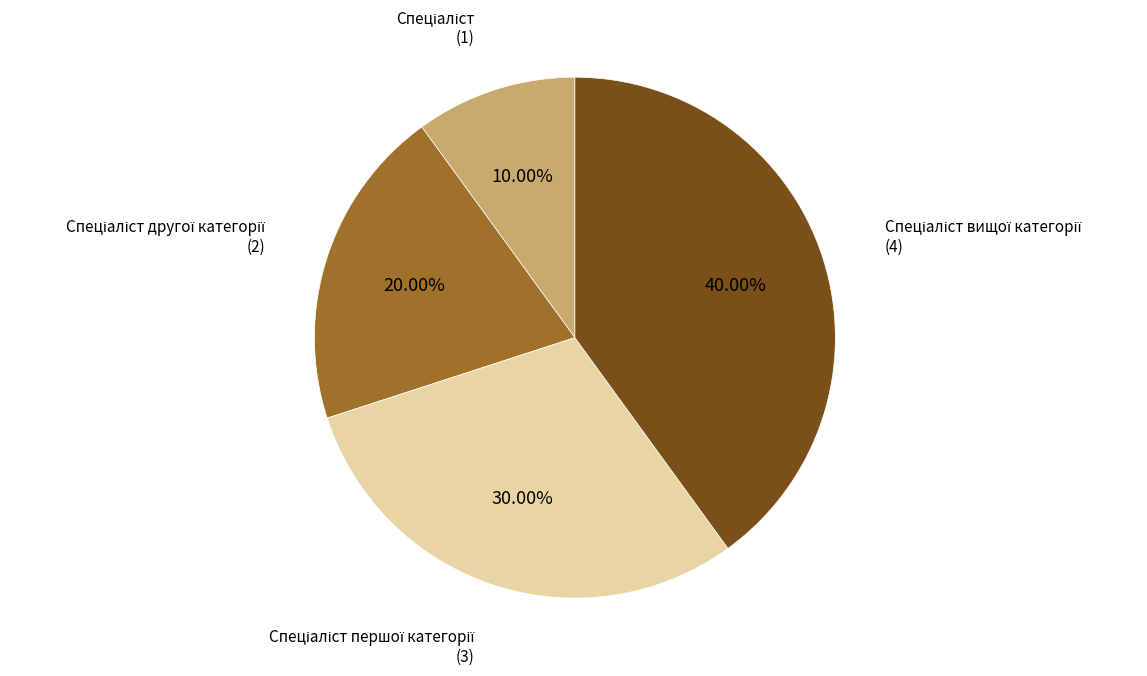

Is there any slice that represents more than half of the pie?

No